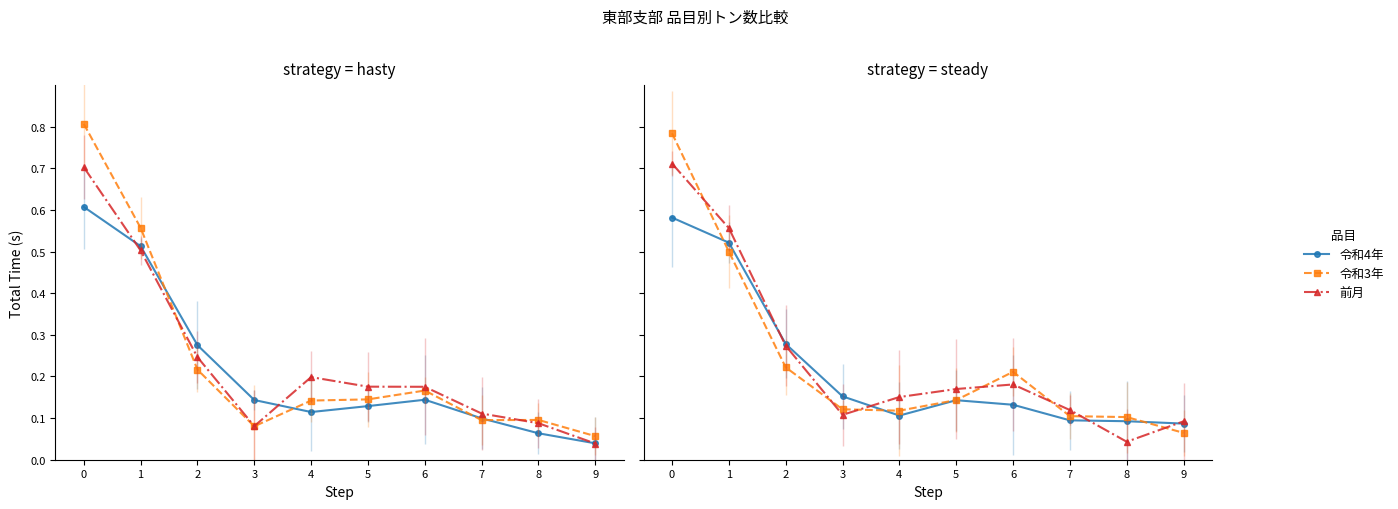

Which category has the lowest value in the 令和3年 series?

9